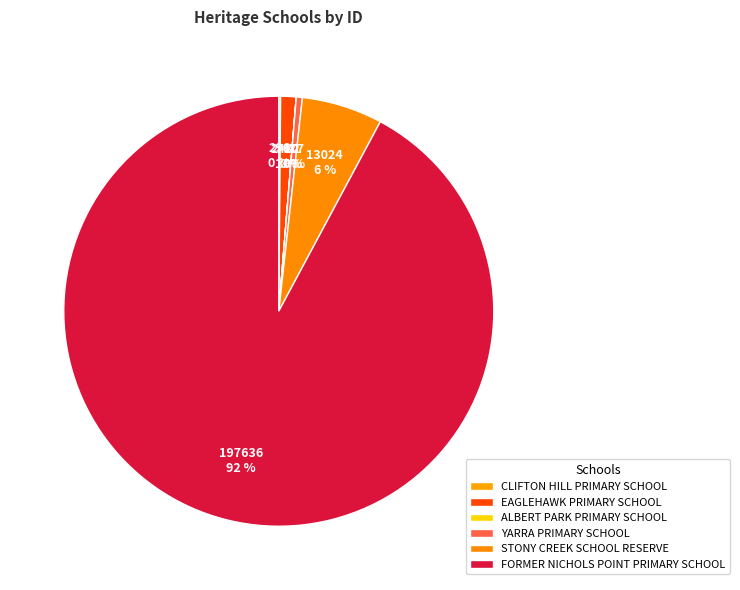

What is the change in value from EAGLEHAWK PRIMARY SCHOOL to ALBERT PARK PRIMARY SCHOOL?

-2472